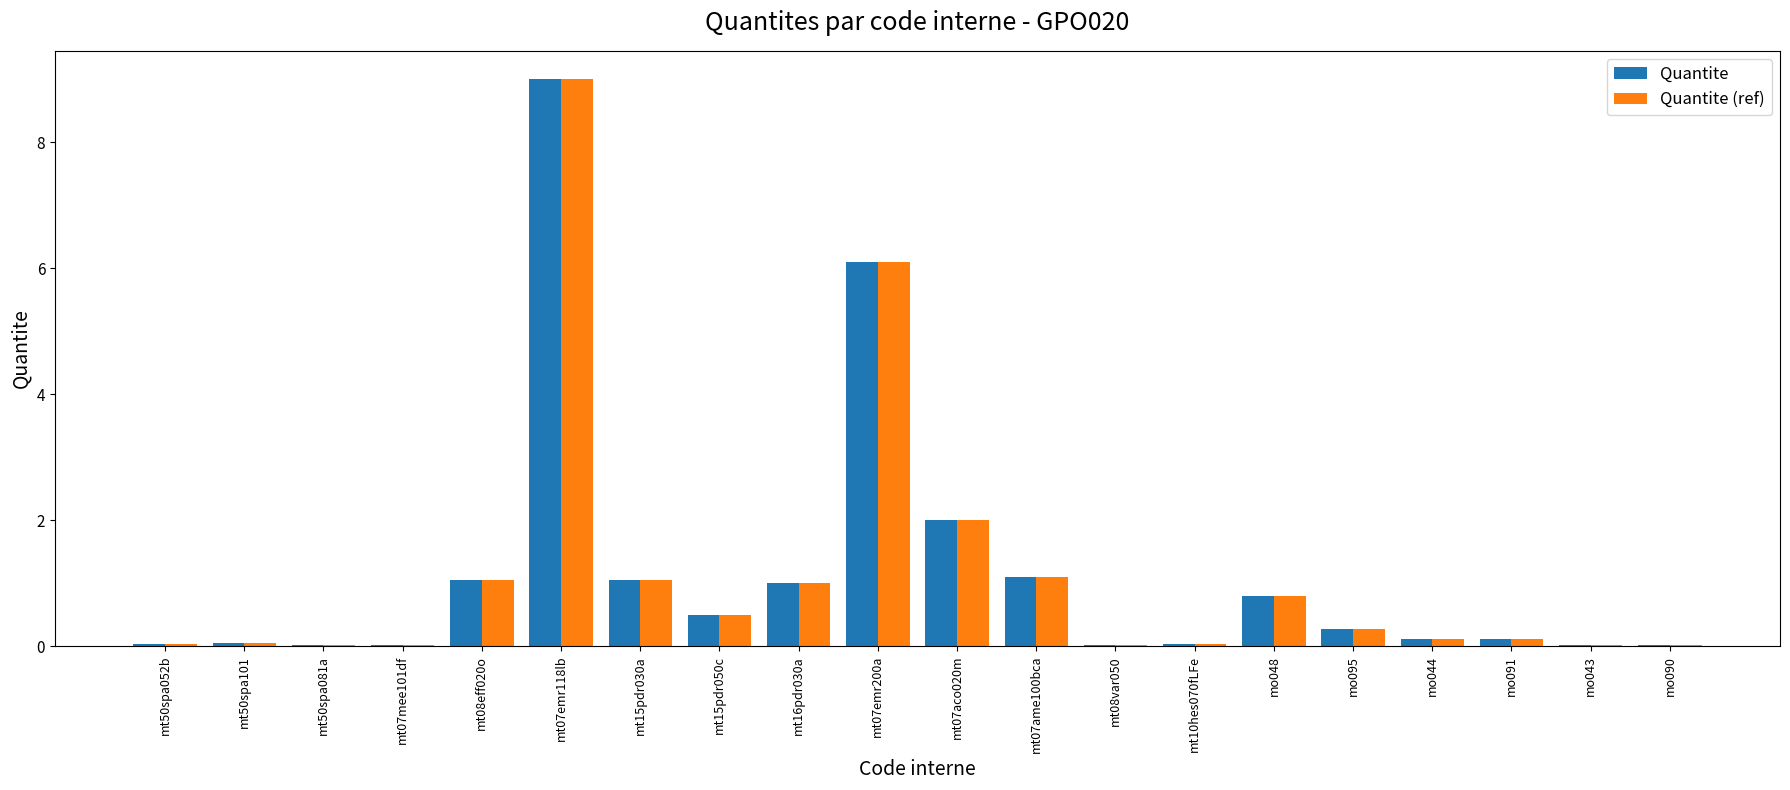

The value of Quantite at mo090 is 0.0. True or false?

True